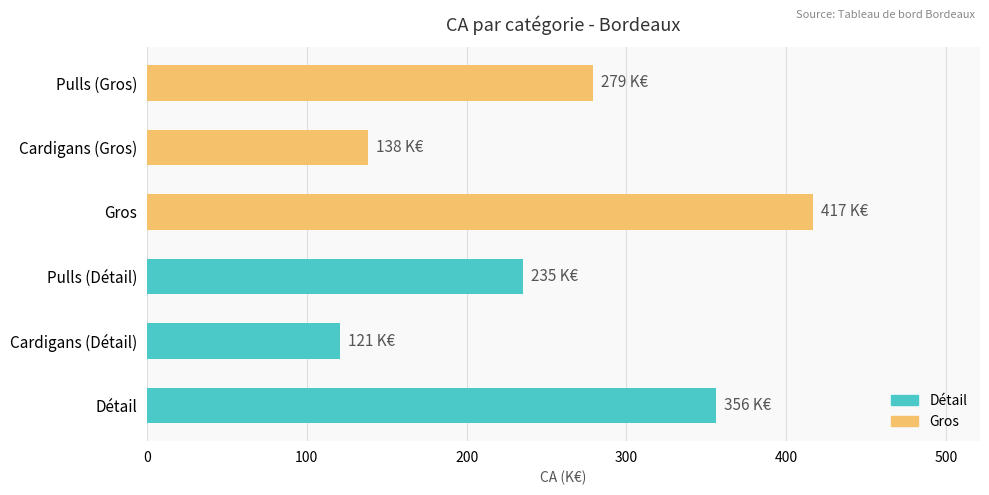

List the labels in order of value, largest first.

Gros, Détail, Pulls (Gros), Pulls (Détail), Cardigans (Gros), Cardigans (Détail)